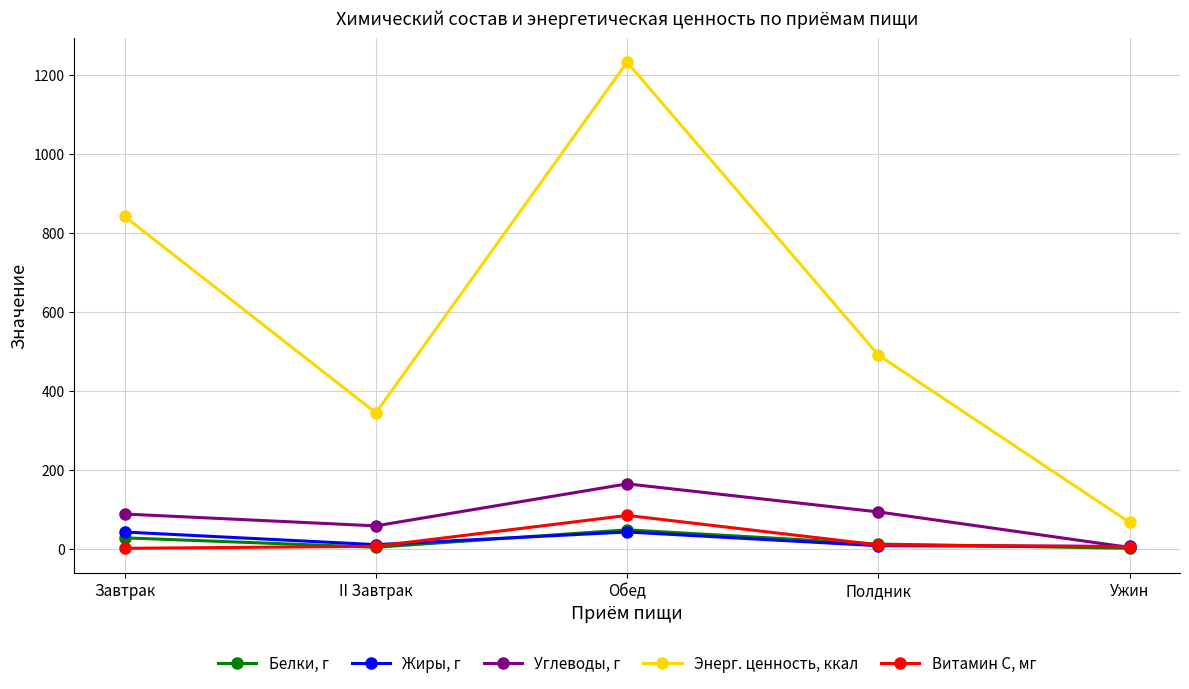

True or false: Белки, г has more than 0 interior local peaks.

True